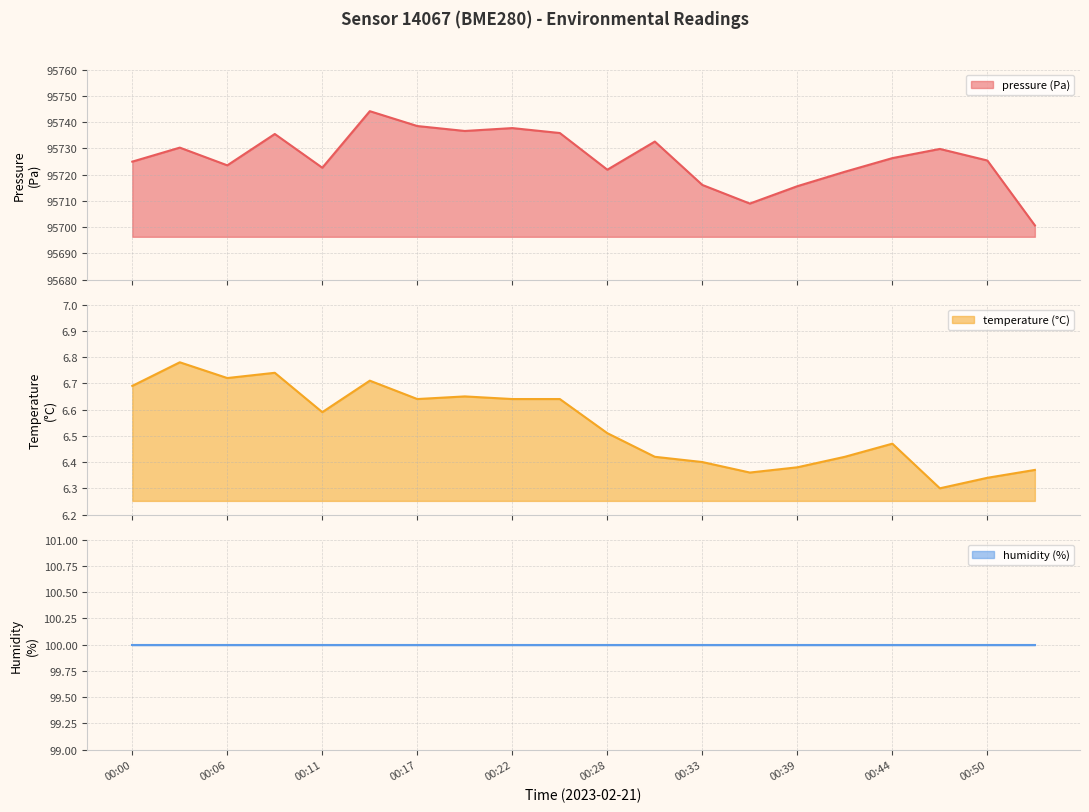

Count the number of categories in the chart.

20